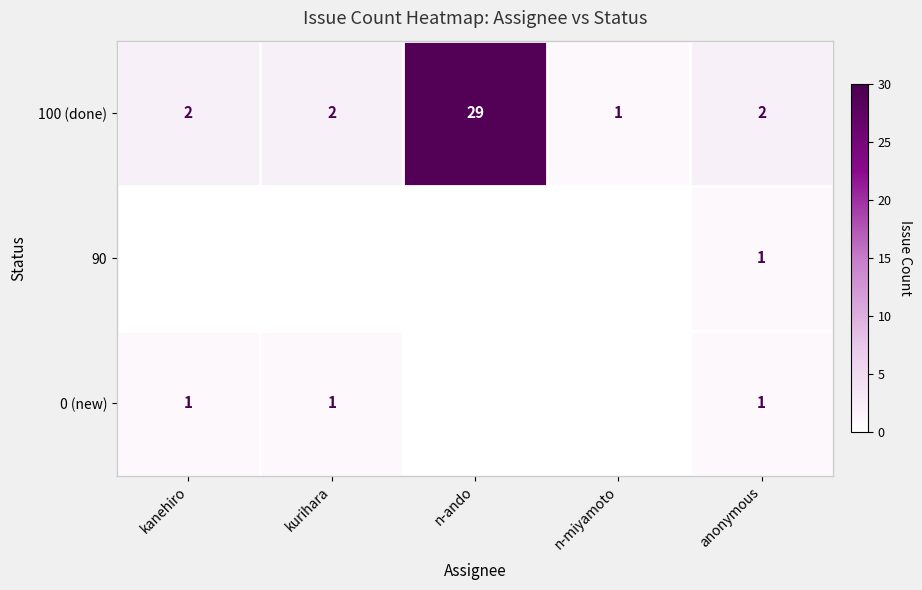

At which label does 100 (done) reach its peak?

n-ando